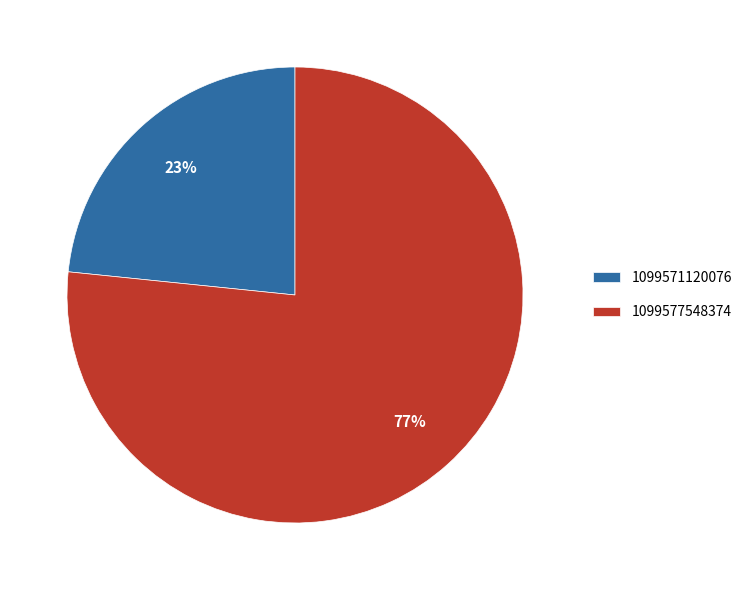

How many slices are in this pie chart?

2